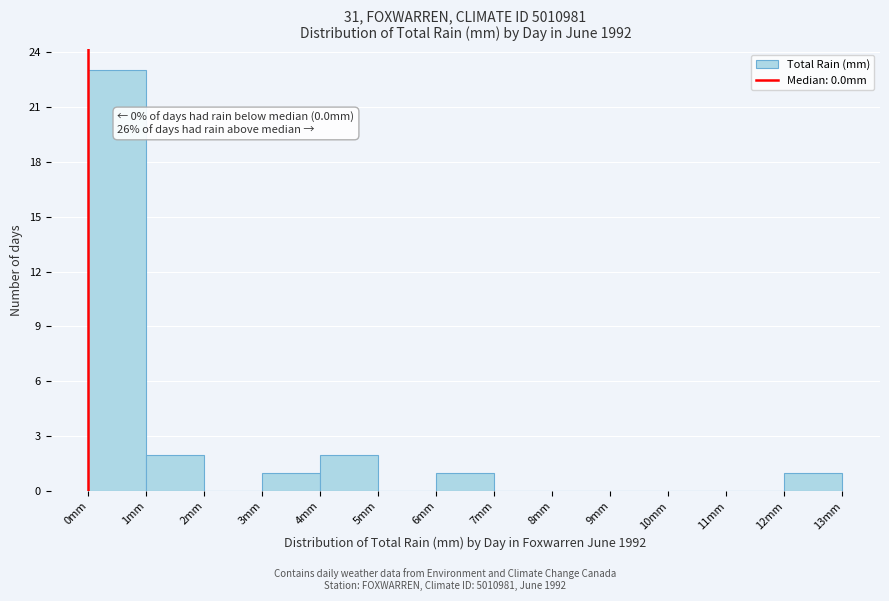

Over which range of the x-axis is the bar tallest?

0 to 1